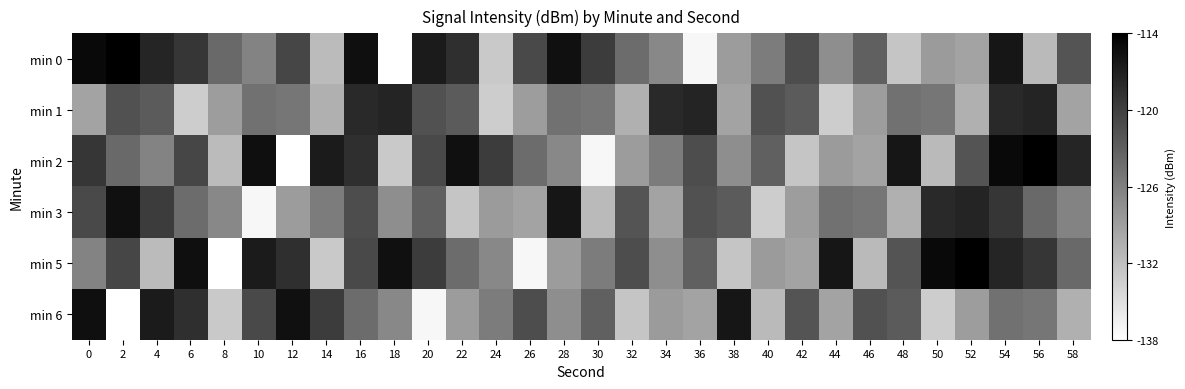

Reading right to left, extract all data points from this chart.

min 0: 58=-121.8	56=-131.8	54=-115.8	52=-129.6	50=-128.7	48=-132.8	46=-123.0	44=-127.5	42=-121.1	40=-125.7	38=-128.8	36=-137.6	34=-126.9	32=-124.1	30=-119.5	28=-115.3	26=-120.8	24=-133.2	22=-118.2	20=-116.3	18=-138.5	16=-115.1	14=-131.9	12=-120.5	10=-126.4	8=-123.8	6=-118.9	4=-117.3	2=-113.6	0=-114.6
min 1: 58=-129.5	56=-117.2	54=-117.8	52=-130.8	50=-125.2	48=-124.6	46=-128.9	44=-133.6	42=-122.5	40=-121.7	38=-129.5	36=-117.2	34=-117.8	32=-130.8	30=-125.2	28=-124.6	26=-128.9	24=-133.6	22=-122.5	20=-121.7	18=-117.2	16=-117.8	14=-130.8	12=-125.2	10=-124.6	8=-128.9	6=-133.6	4=-122.5	2=-121.7	0=-129.5
min 2: 58=-117.3	56=-113.6	54=-114.6	52=-121.8	50=-131.8	48=-115.8	46=-129.6	44=-128.7	42=-132.8	40=-123.0	38=-127.5	36=-121.1	34=-125.7	32=-128.8	30=-137.6	28=-126.9	26=-124.1	24=-119.5	22=-115.3	20=-120.8	18=-133.2	16=-118.2	14=-116.3	12=-138.5	10=-115.1	8=-131.9	6=-120.5	4=-126.4	2=-123.8	0=-118.9
min 3: 58=-126.4	56=-123.8	54=-118.9	52=-117.2	50=-117.8	48=-130.8	46=-125.2	44=-124.6	42=-128.9	40=-133.6	38=-122.5	36=-121.7	34=-129.5	32=-121.8	30=-131.8	28=-115.8	26=-129.6	24=-128.7	22=-132.8	20=-123.0	18=-127.5	16=-121.1	14=-125.7	12=-128.8	10=-137.6	8=-126.9	6=-124.1	4=-119.5	2=-115.3	0=-120.8
min 5: 58=-123.8	56=-118.9	54=-117.3	52=-113.6	50=-114.6	48=-121.8	46=-131.8	44=-115.8	42=-129.6	40=-128.7	38=-132.8	36=-123.0	34=-127.5	32=-121.1	30=-125.7	28=-128.8	26=-137.6	24=-126.9	22=-124.1	20=-119.5	18=-115.3	16=-120.8	14=-133.2	12=-118.2	10=-116.3	8=-138.5	6=-115.1	4=-131.9	2=-120.5	0=-126.4
min 6: 58=-130.8	56=-125.2	54=-124.6	52=-128.9	50=-133.6	48=-122.5	46=-121.7	44=-129.5	42=-121.8	40=-131.8	38=-115.8	36=-129.6	34=-128.7	32=-132.8	30=-123.0	28=-127.5	26=-121.1	24=-125.7	22=-128.8	20=-137.6	18=-126.9	16=-124.1	14=-119.5	12=-115.3	10=-120.8	8=-133.2	6=-118.2	4=-116.3	2=-138.5	0=-115.1